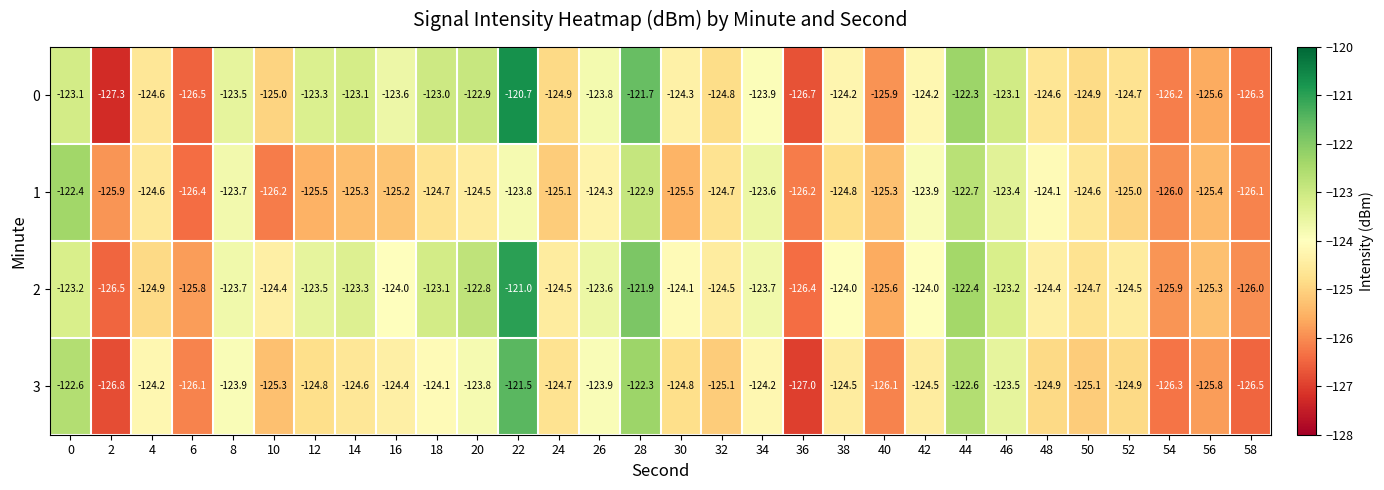

What is the total value across all series at 8?

-494.8